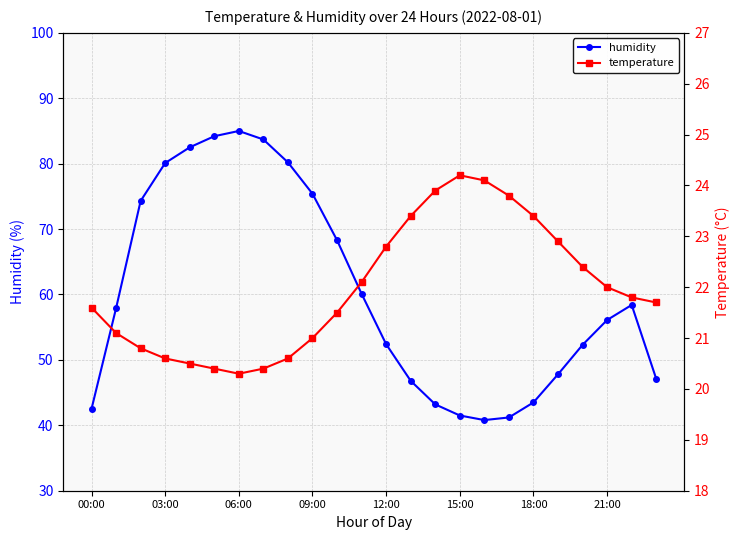

What is the minimum value for humidity?

40.8